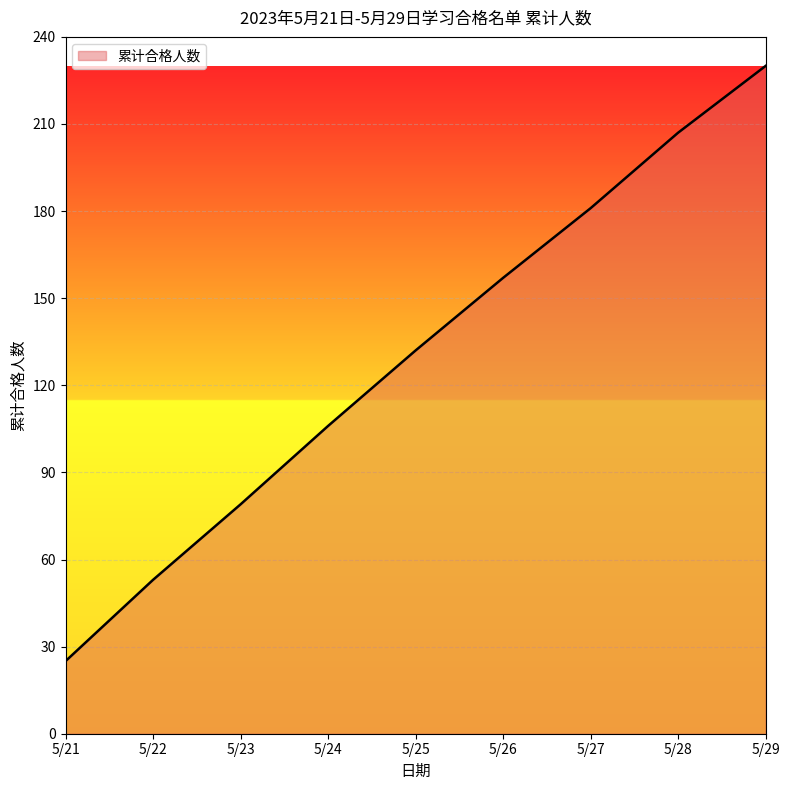

How many series are shown in this chart?

1